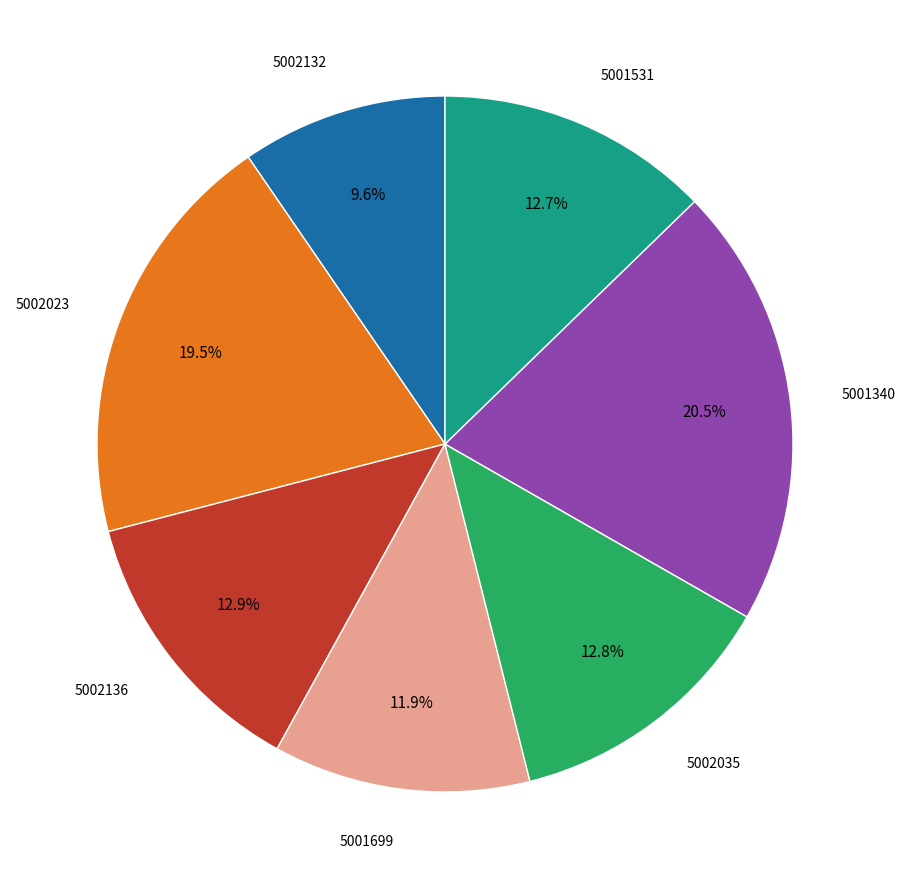

What is the largest slice in the pie chart?

5001340